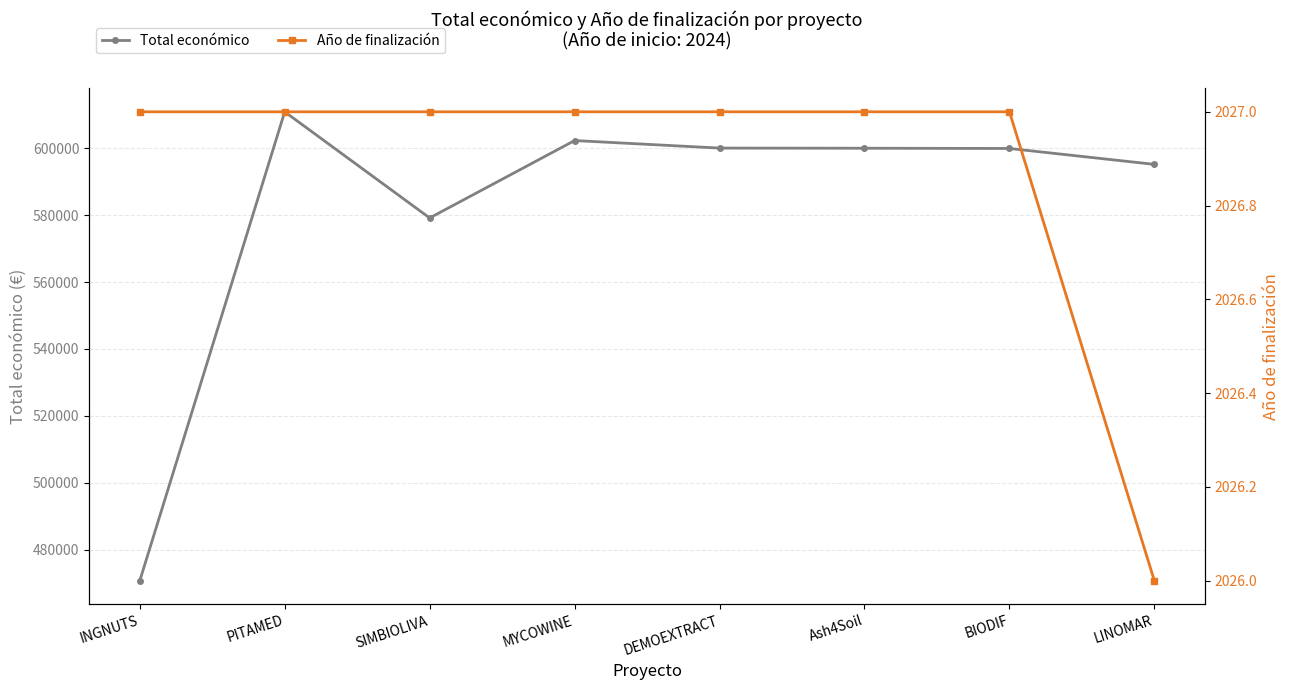

What is the value of the Año de finalización point at the 5th from the left?

2027.0